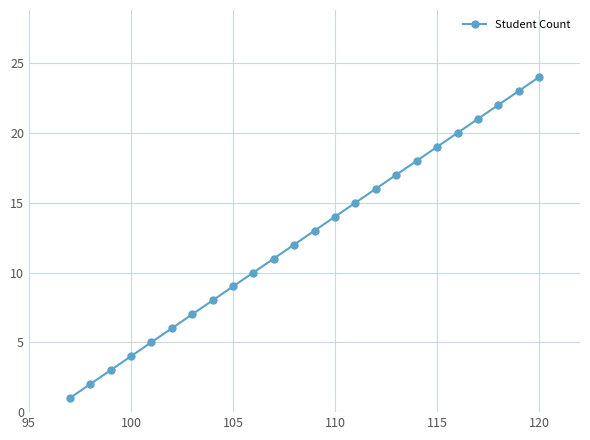

What is the difference between the maximum and minimum values?

23